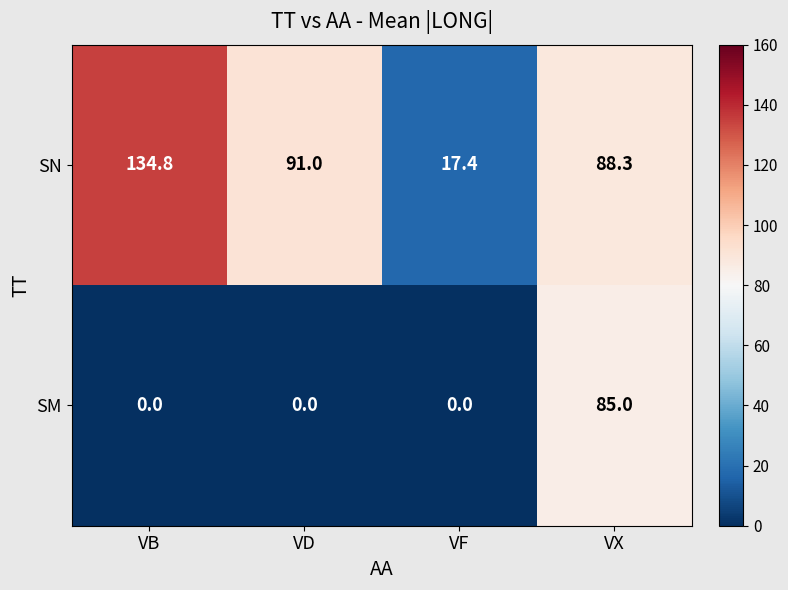

At which category is the sum across all series the highest?

VX